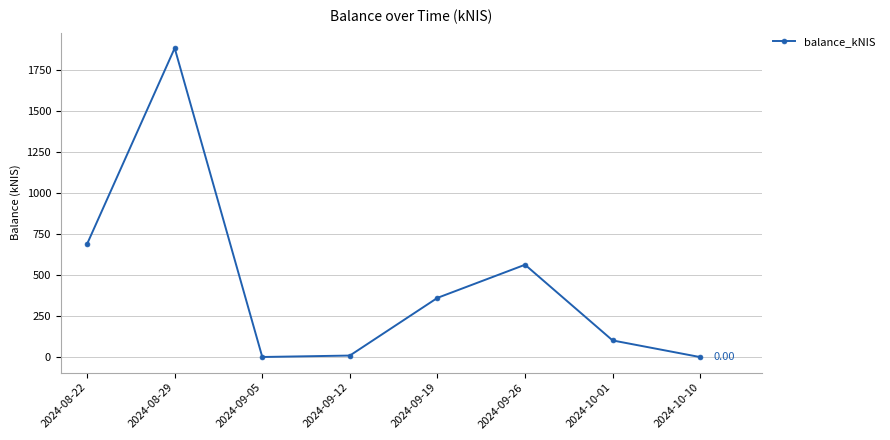

Is it true that the value at 2024-08-22 is 317.8?

False